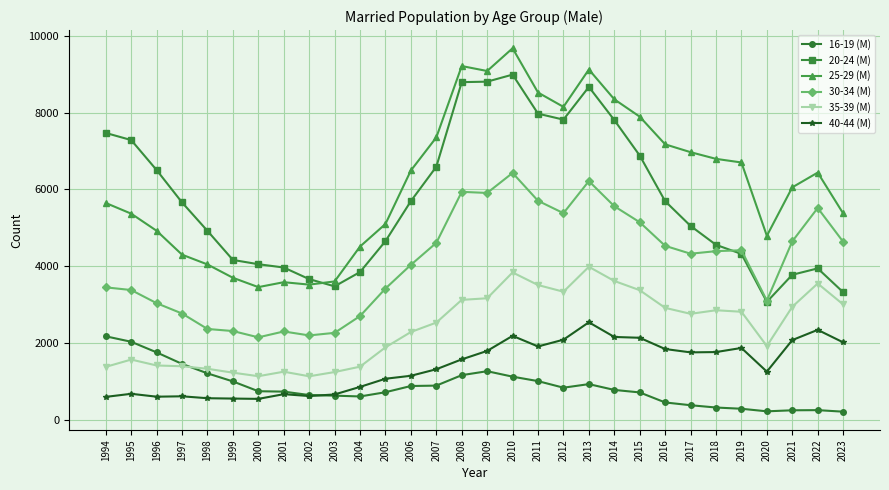

At 2014, list the series in order from largest to smallest.

25-29 (M), 20-24 (M), 30-34 (M), 35-39 (M), 40-44 (M), 16-19 (M)